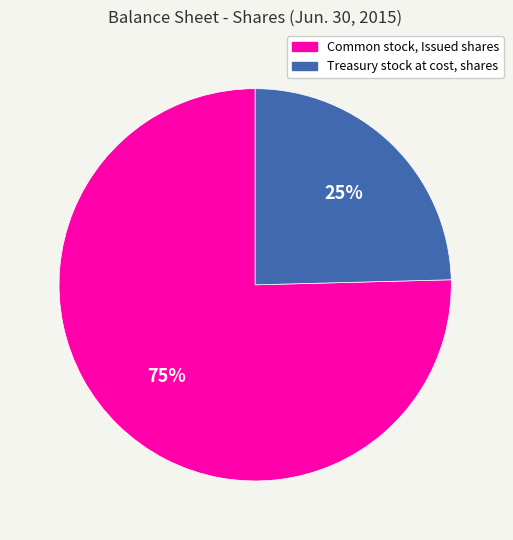

To the nearest percent, what portion does Common stock, Issued shares represent?

75%